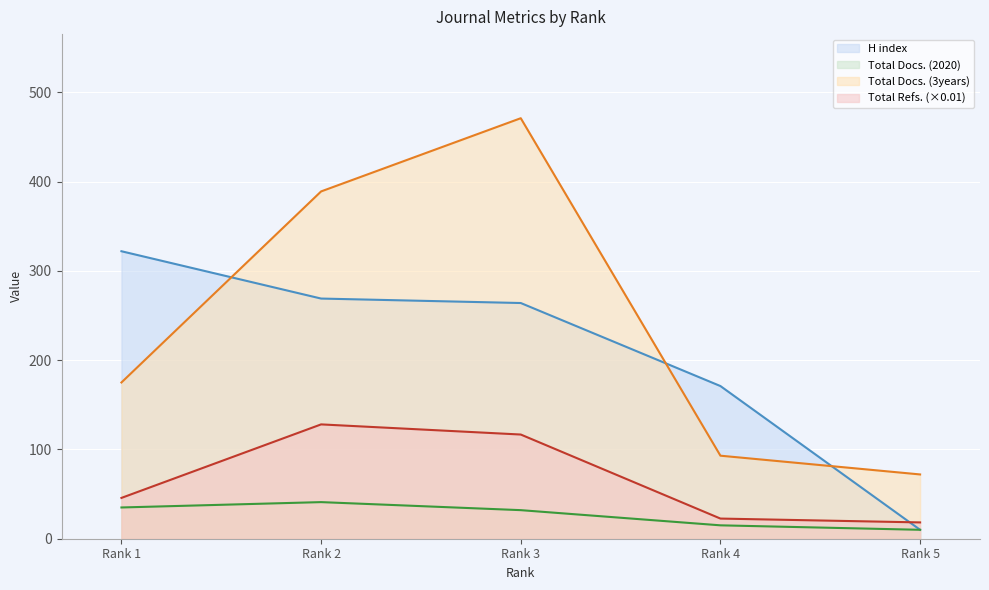

How many lines are shown in the chart?

4